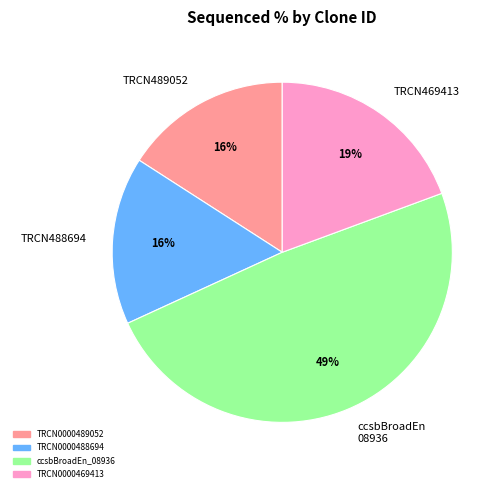

To the nearest percent, what percentage of the pie is TRCN489052?

16%